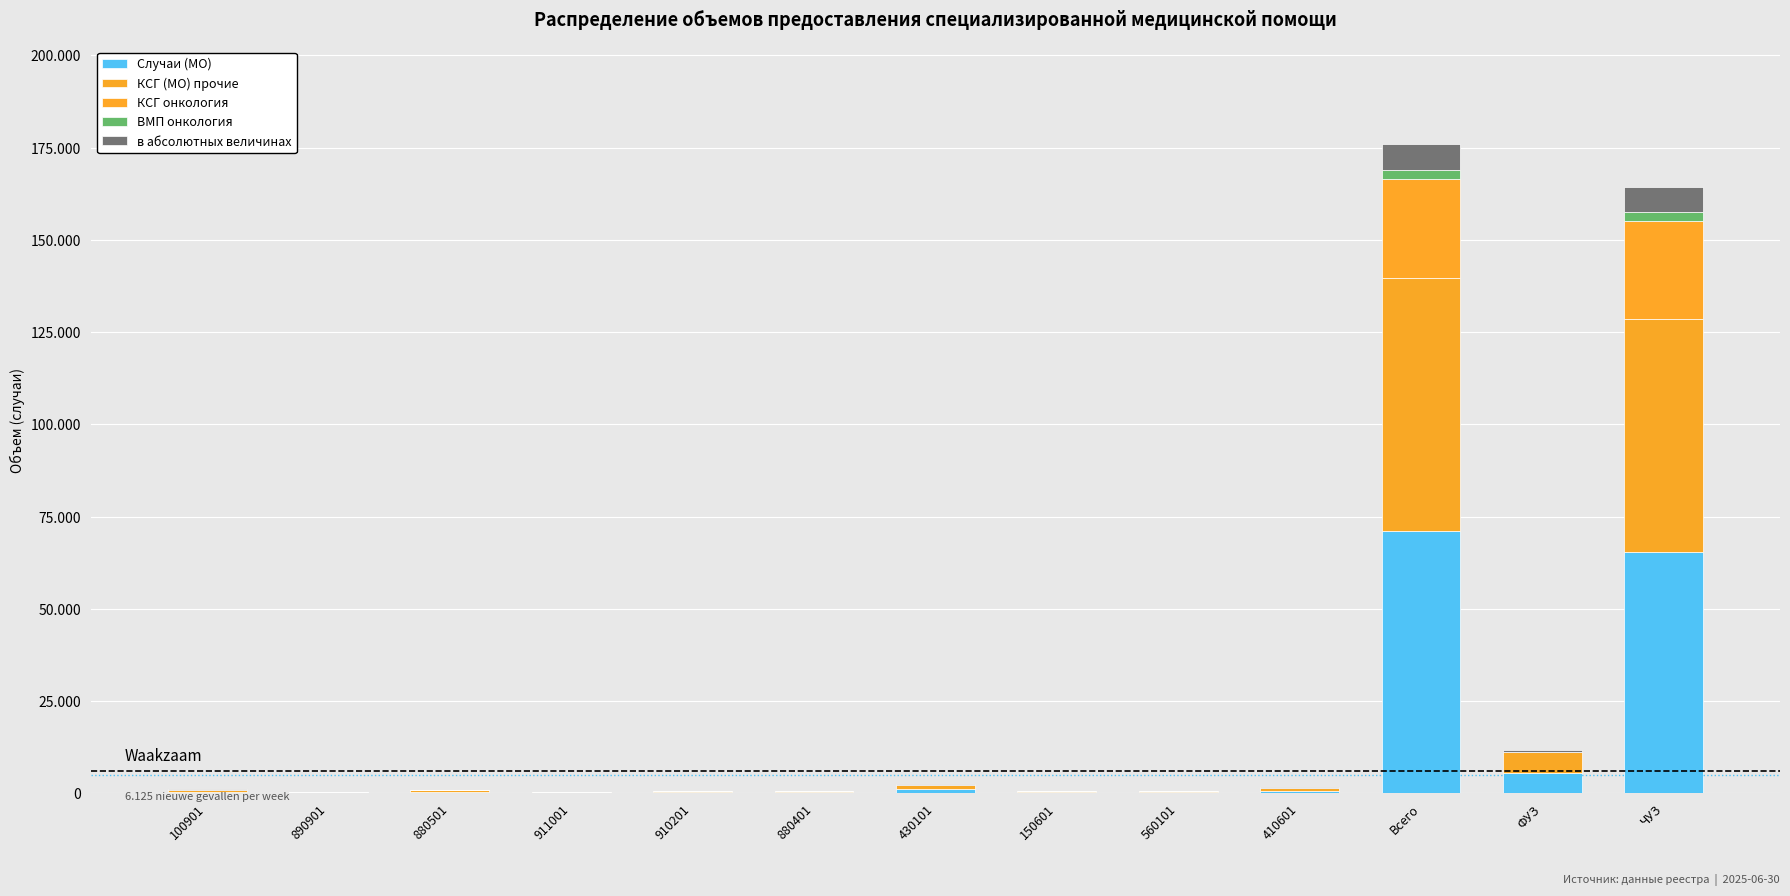

What is the total value across all series at 560101?

760